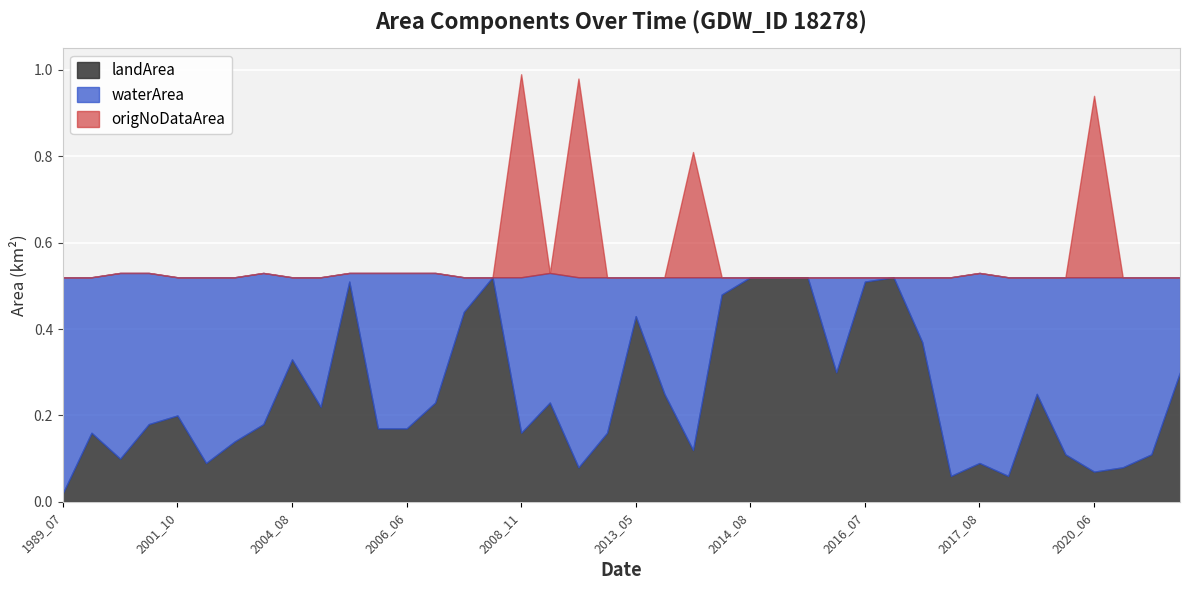

How many data points does each series have?

40